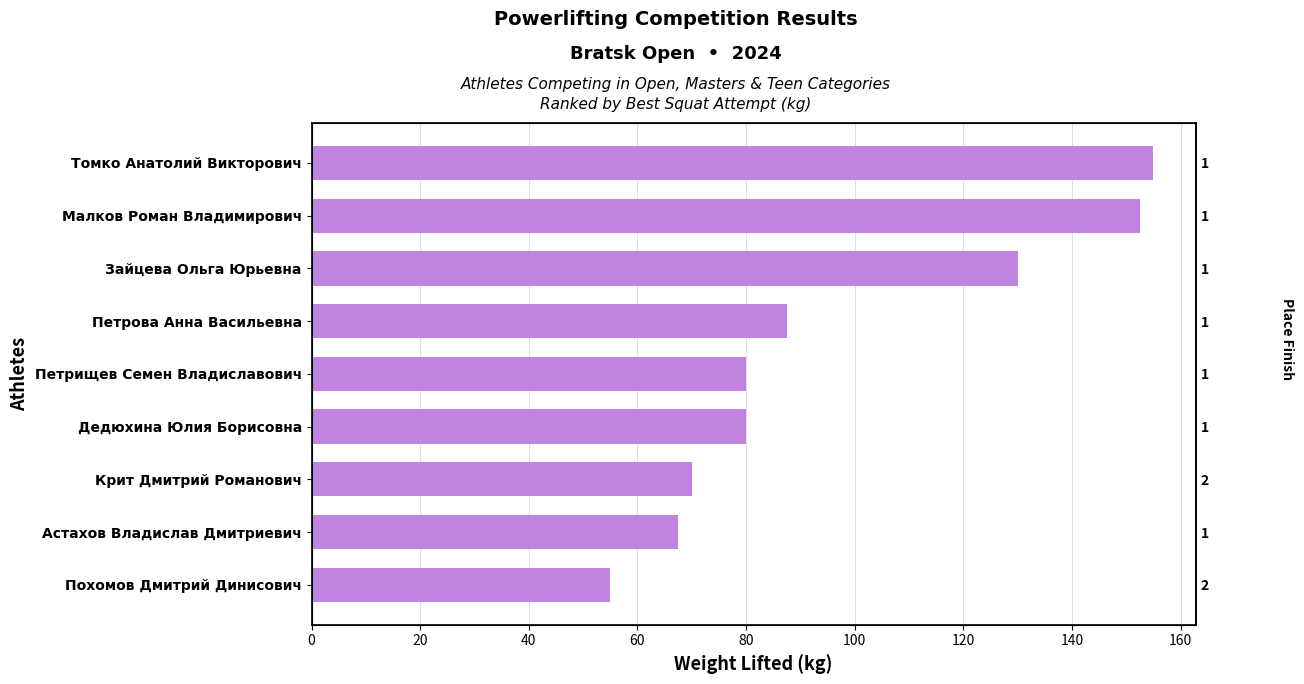

Is it true that the value at Петрова Анна Васильевна is 119.9?

False